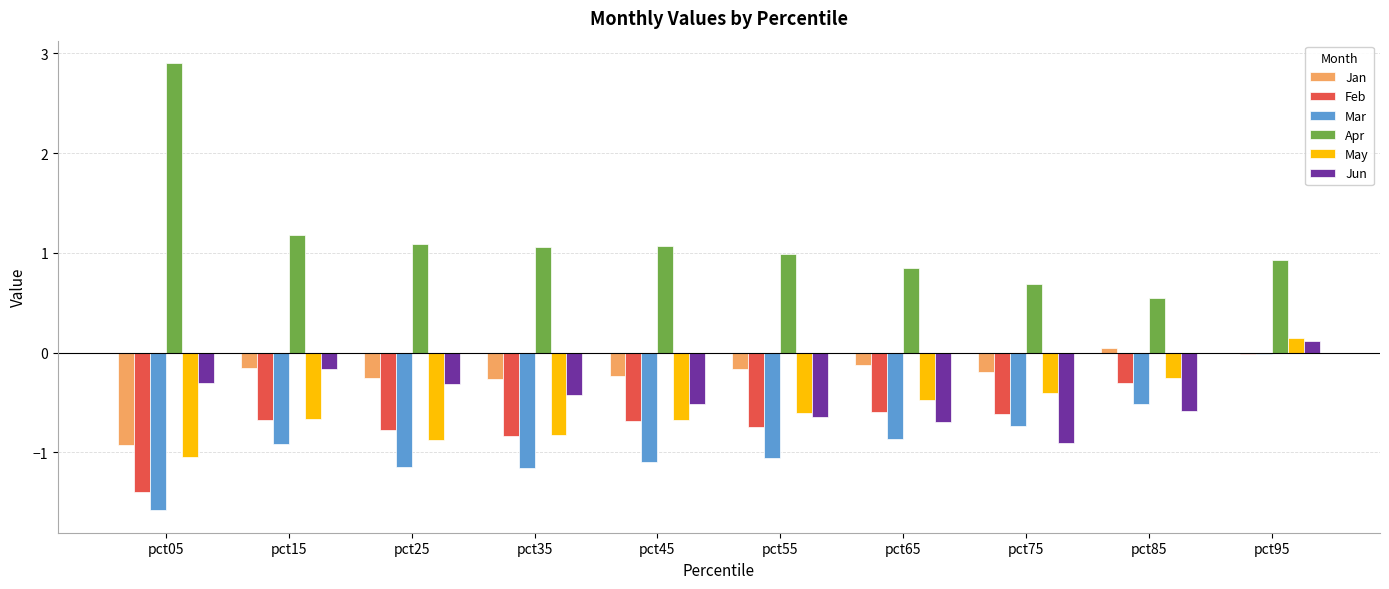

What value does the Jun series have at pct75?

-0.9